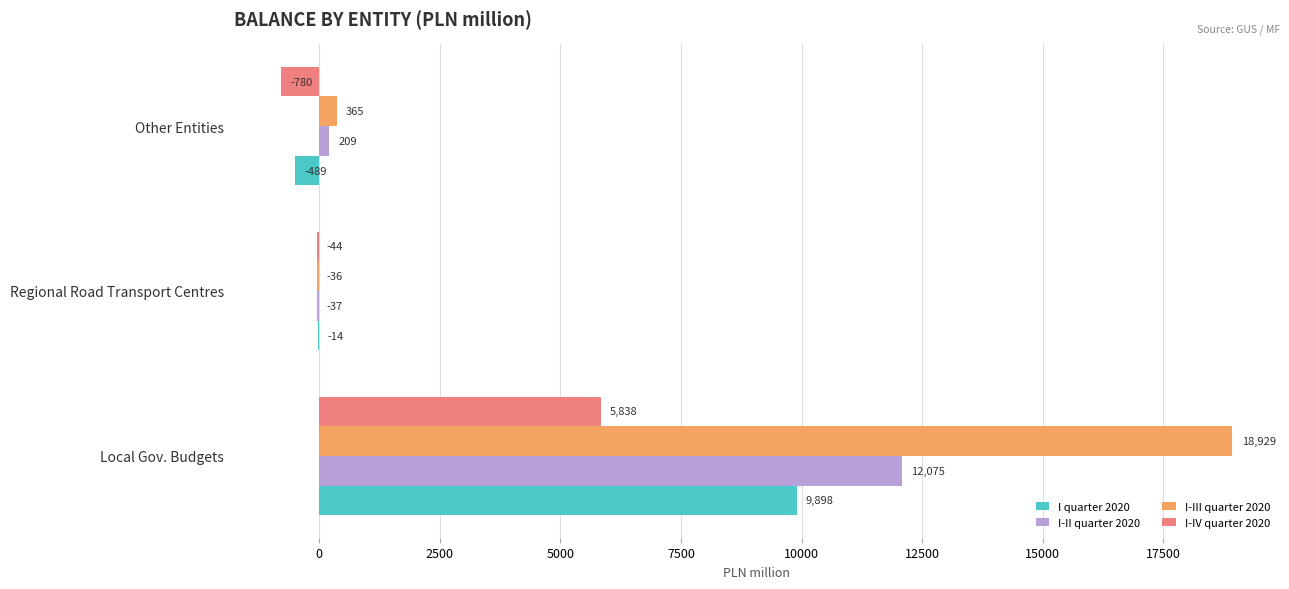

What is the approximate value of I-III quarter 2020 at Other Entities?

365